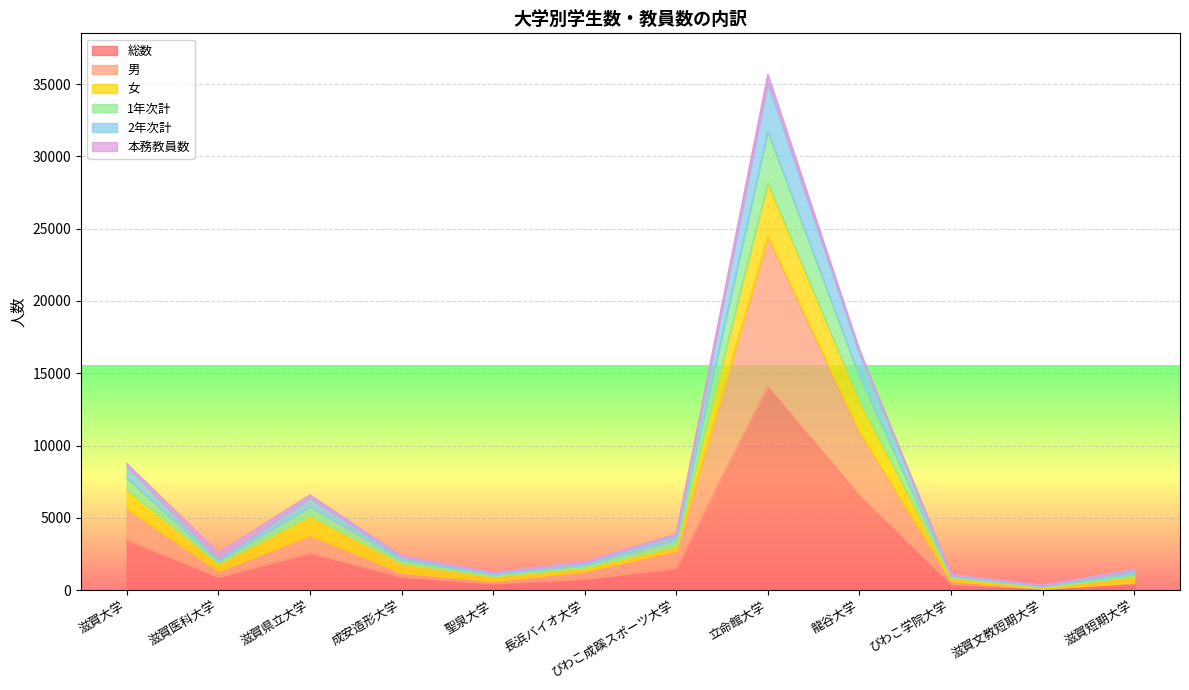

At which label does 総数 reach its peak?

立命館大学